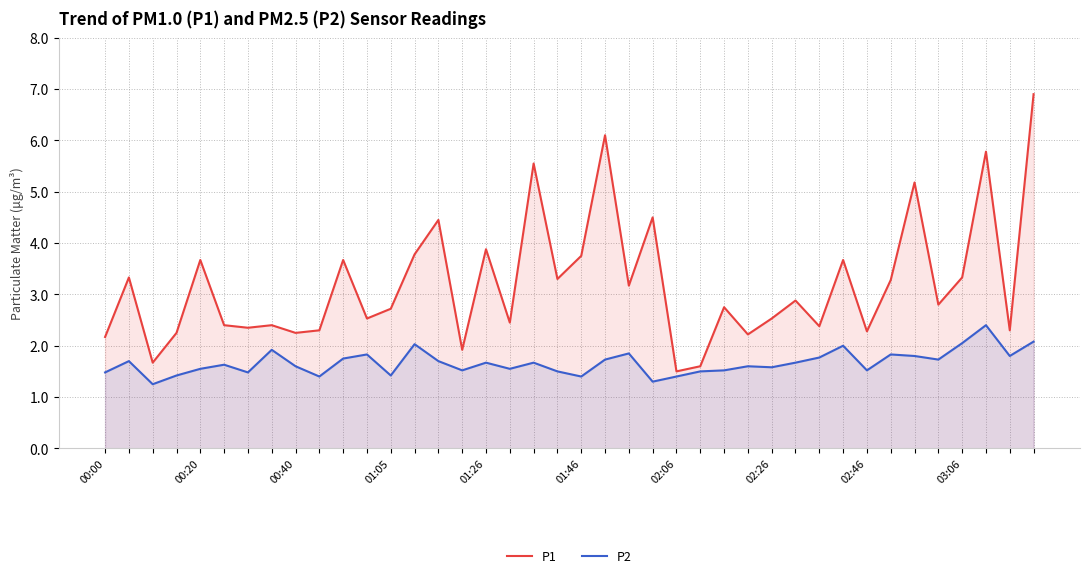

What is the spread (max minus min) of values at 00:40?

0.4